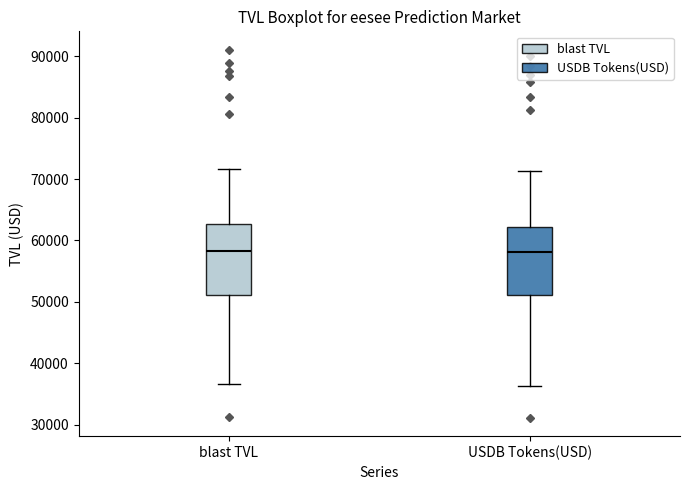

Reading left to right, read every box against the y-axis: the position of its median line, the range the box covers, and the ends of its whiskers. The values are not printed on the chart, so give them approximately, as read against the axis.

blast TVL: median 58000, box 51000 to 63000, whiskers 37000 to 72000
USDB Tokens(USD): median 58000, box 51000 to 62000, whiskers 36000 to 71000